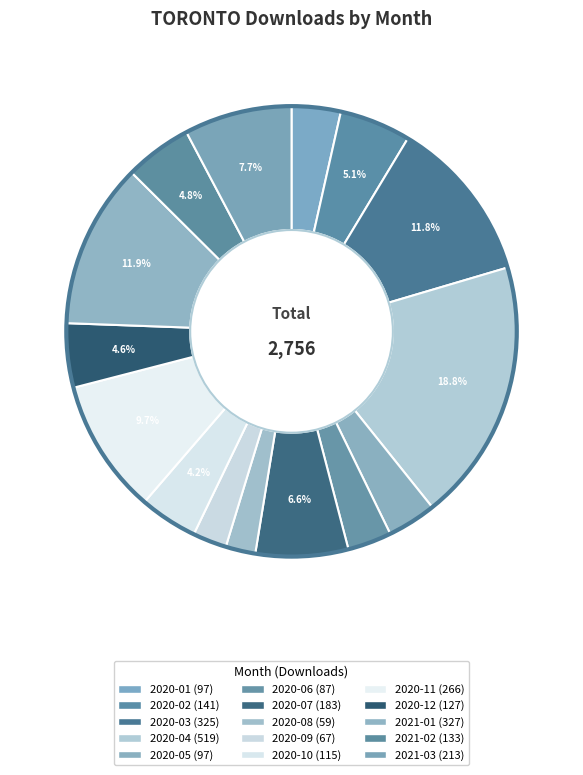

How many segments does this pie chart have?

15